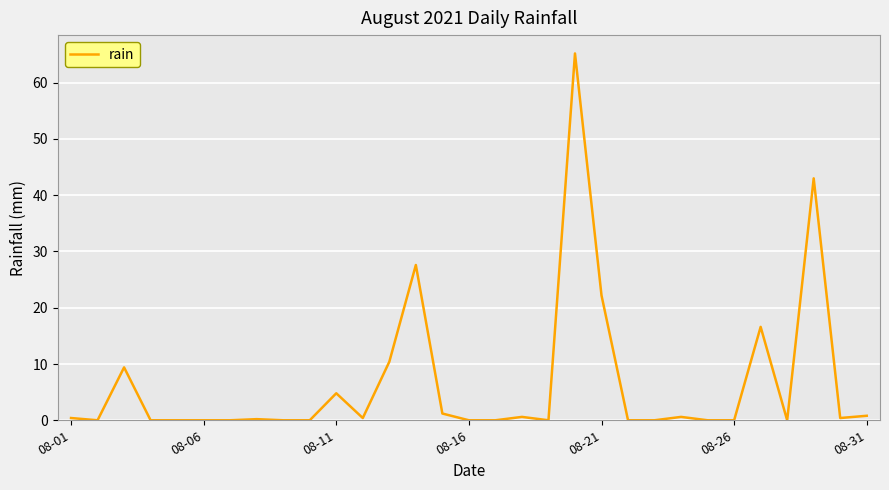

What is the difference between the maximum and minimum values?

65.2